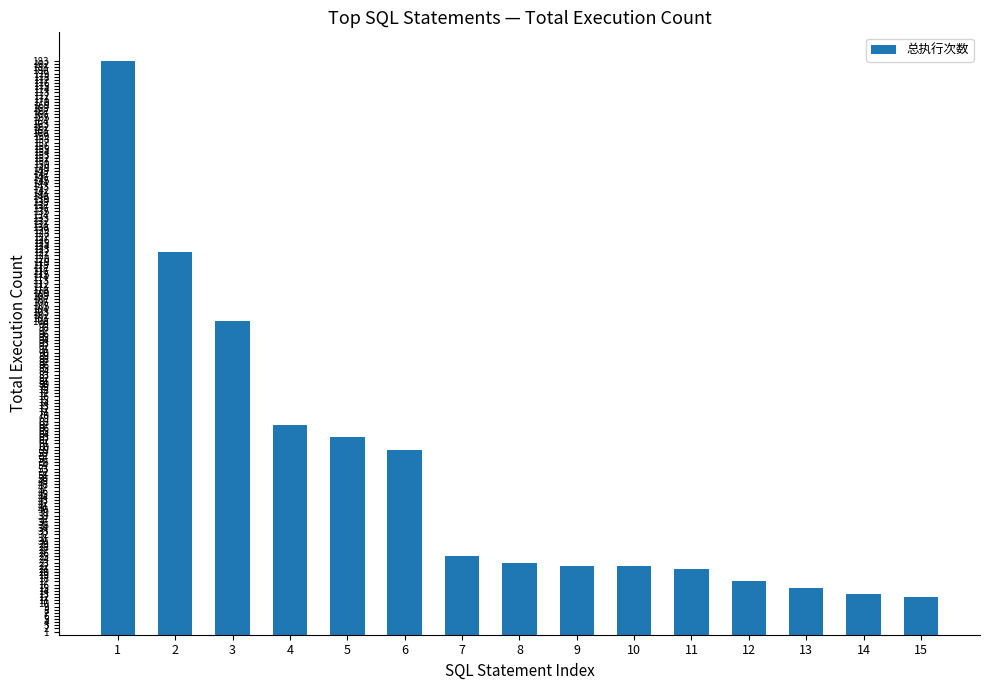

The chart shows a value of 6 at 7. True or false?

False